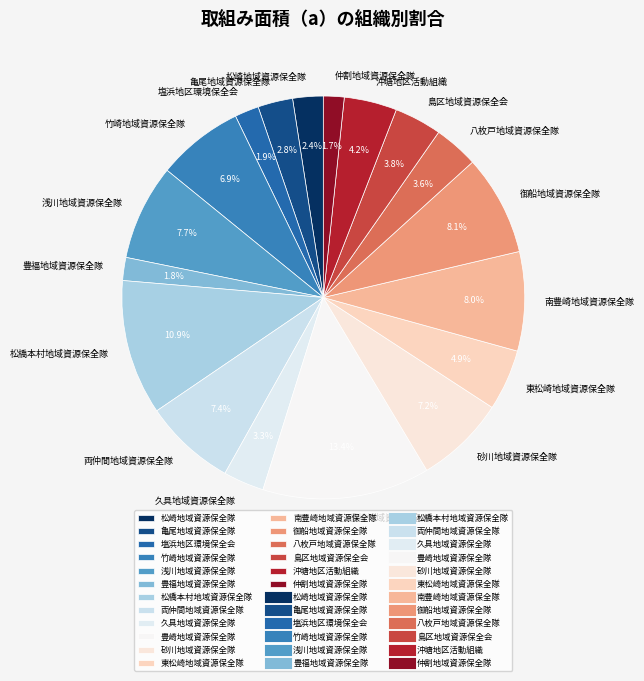

What percentage is NOT represented by 豊崎地域資源保全隊?

86.6%